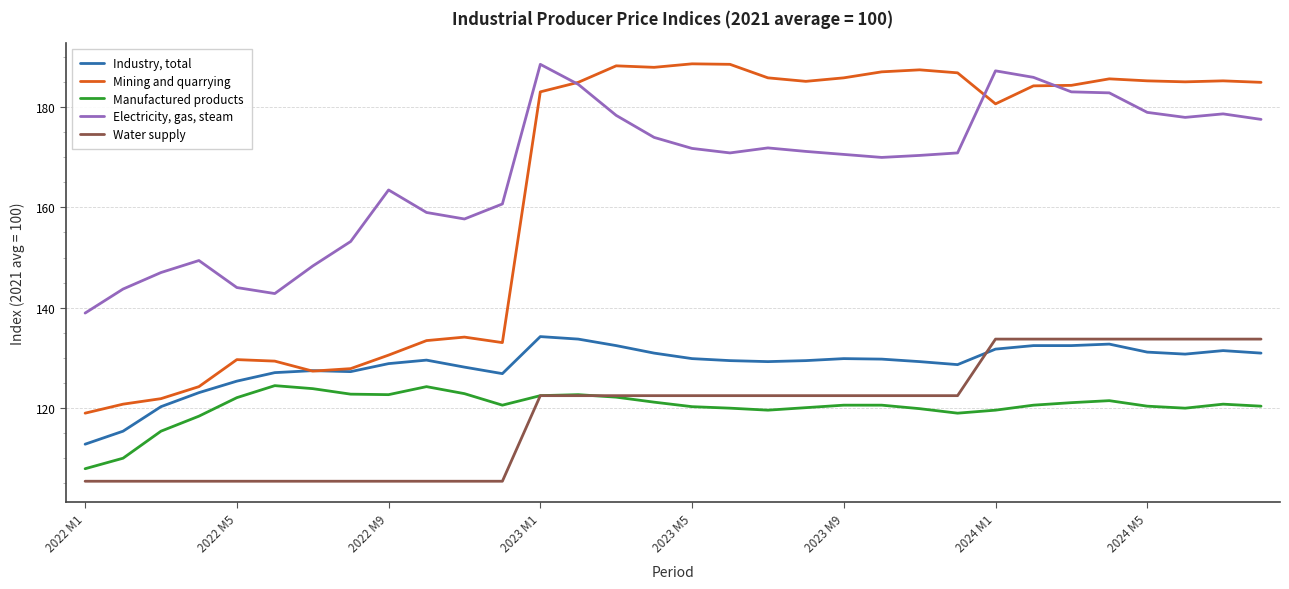

What is the minimum value shown in the chart?

105.3